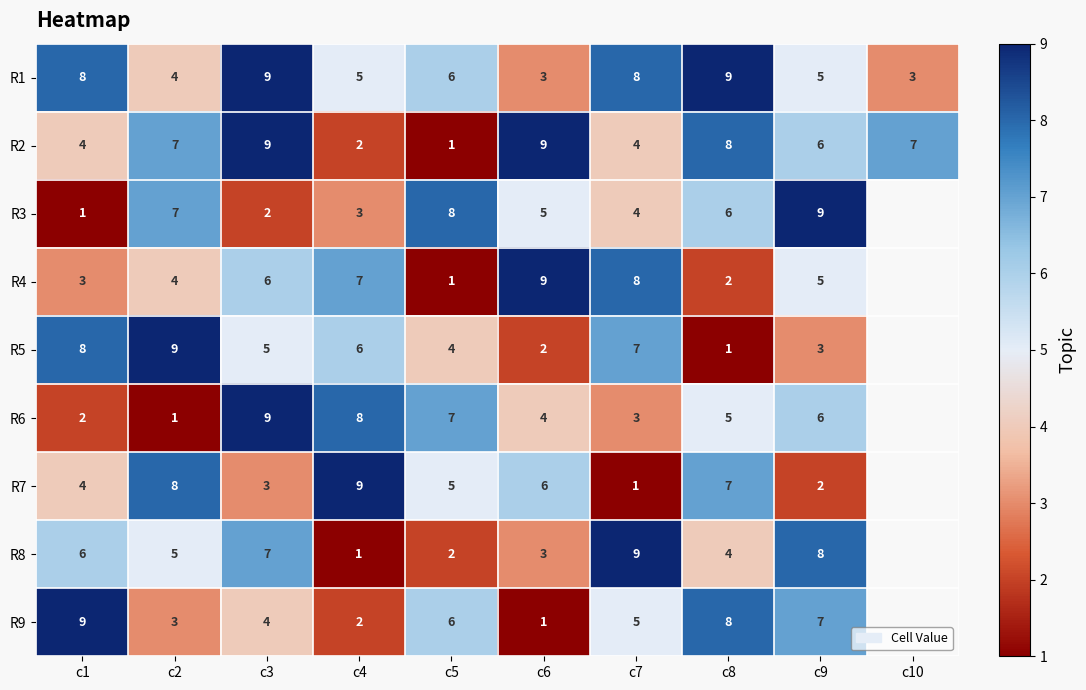

What is the sum of the R6 values at c8 and c3?

14